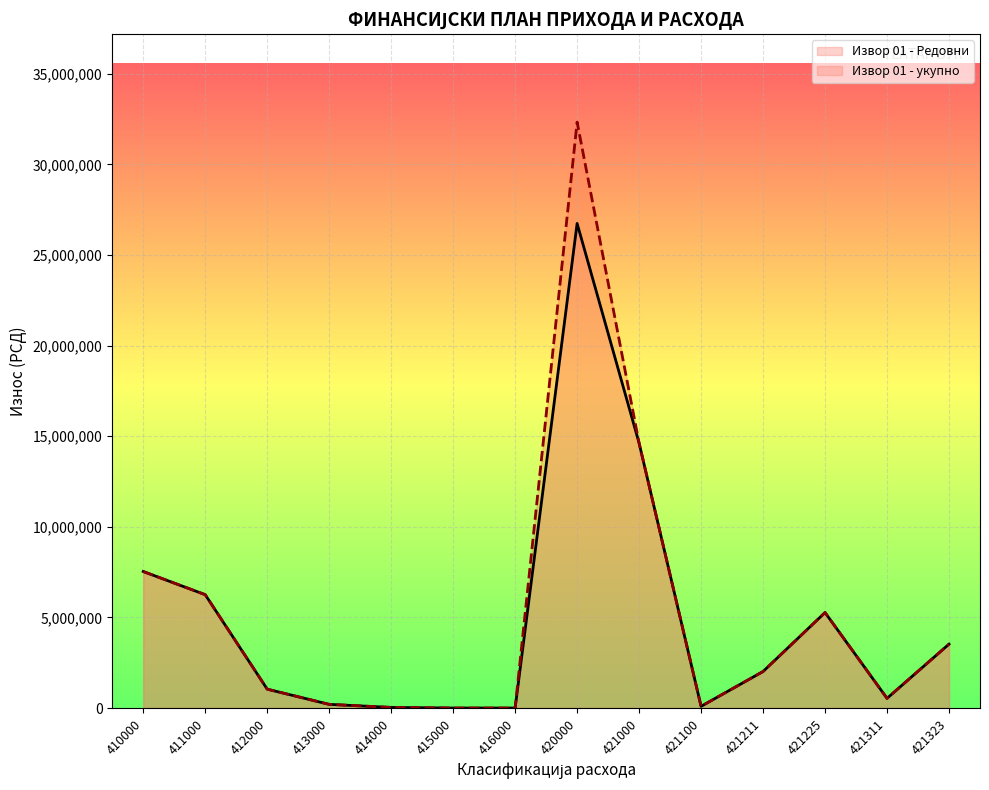

Which has a higher value, 421311 or 416000?

421311